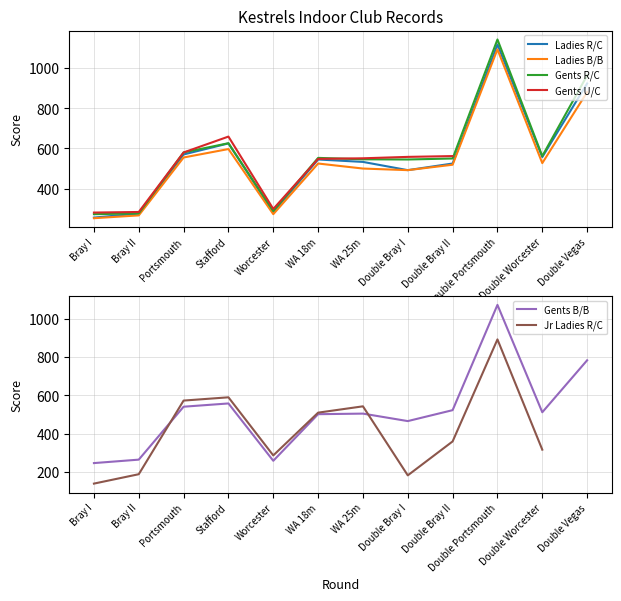

Where does the Gents U/C series first go above 562?

Portsmouth